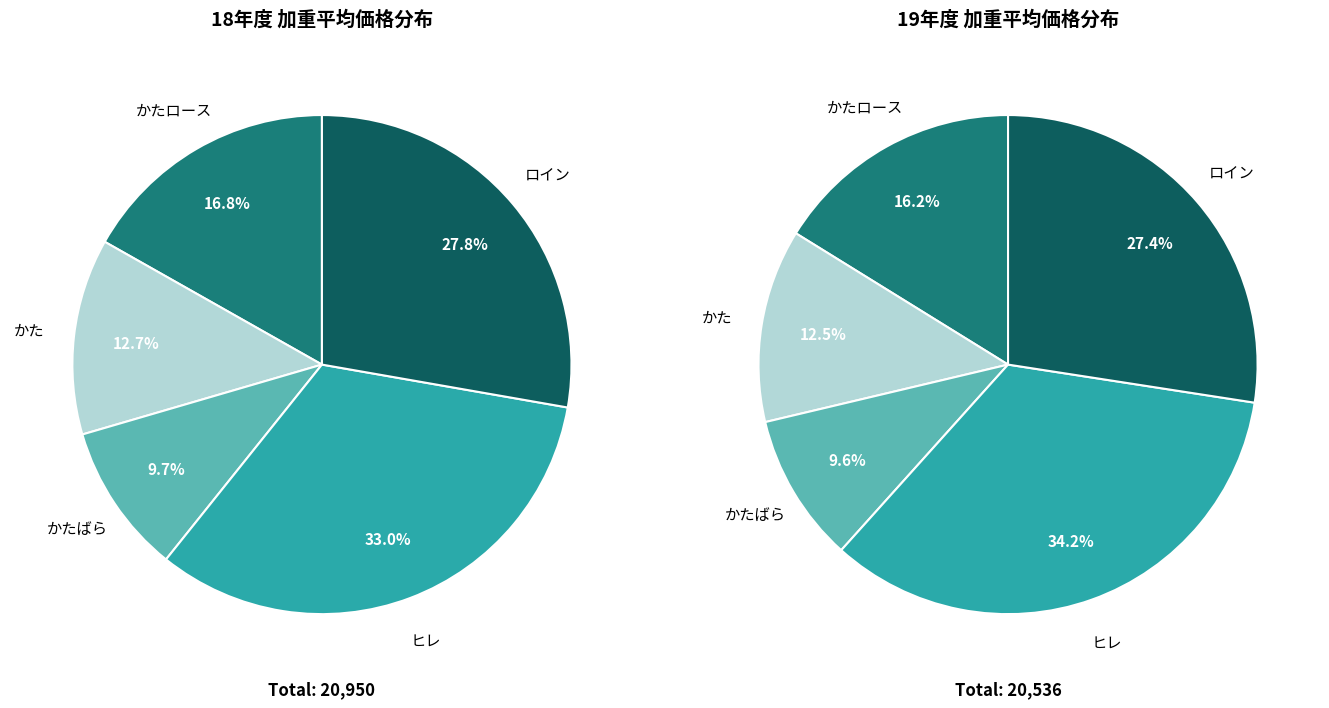

Is the sum of 22 and 21 greater than half?

No